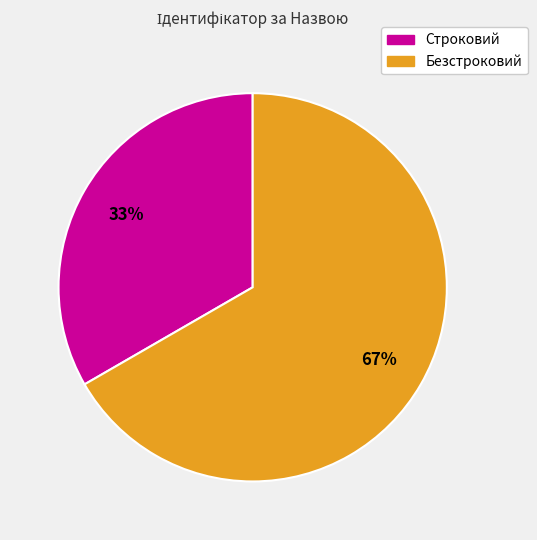

What is the largest slice in the pie chart?

Безстроковий